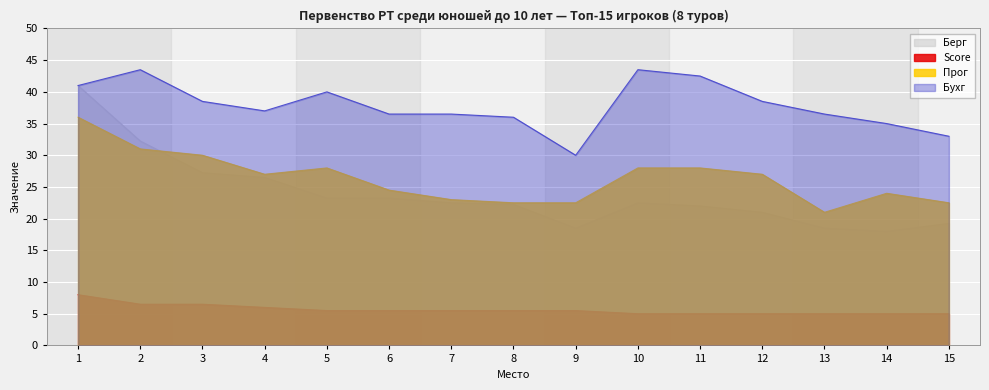

Which label corresponds to the smallest value in the chart?

10